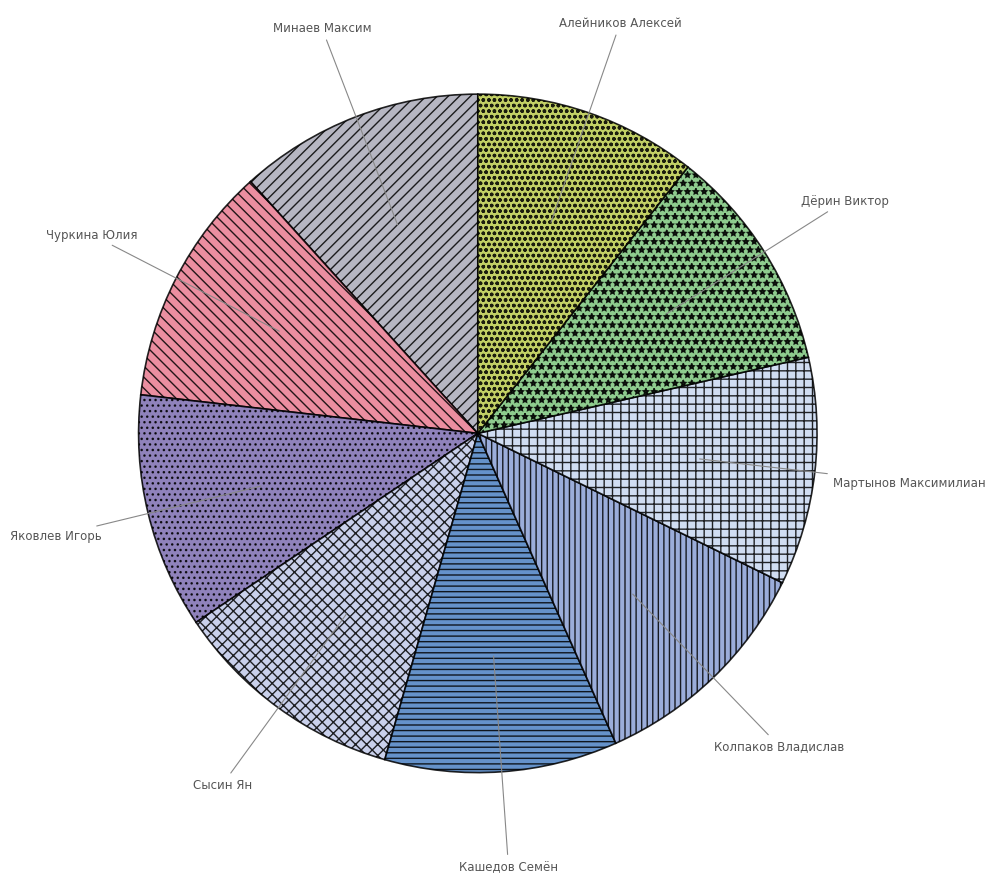

Do Кашедов Семён and Мартынов Максимилиан together represent more than half of the pie?

No